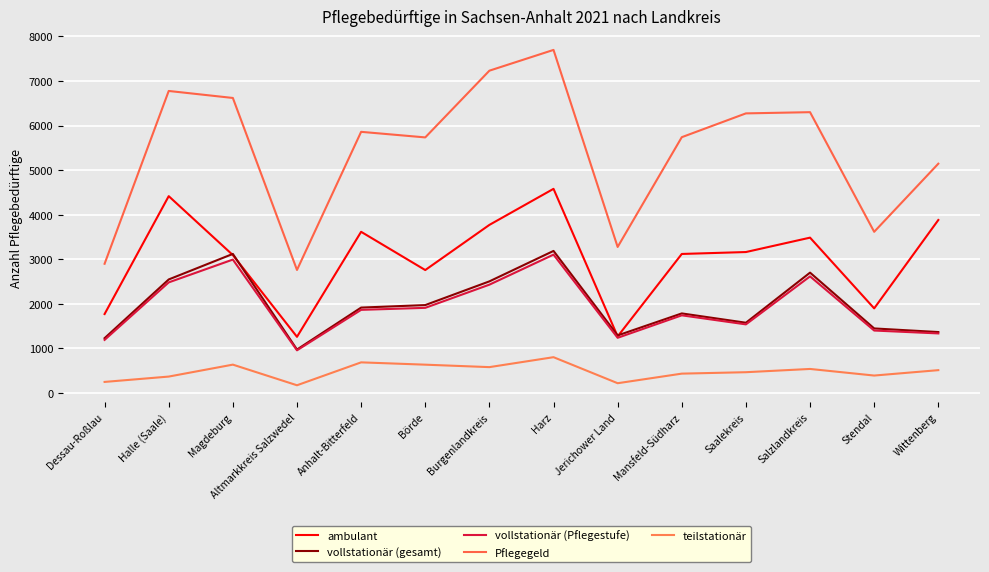

At which category does the chart reach its peak across all series?

Harz